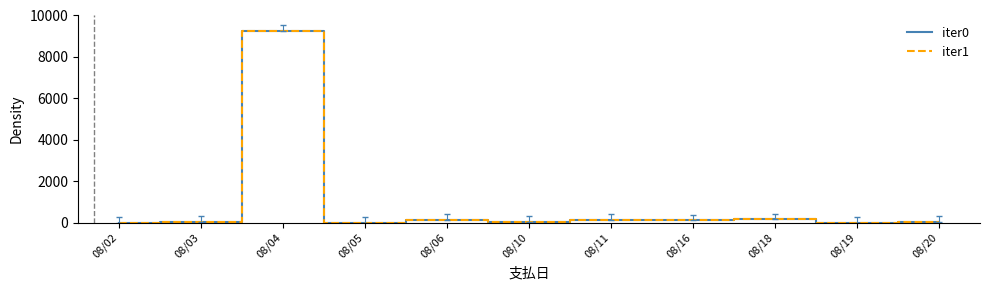

At which category is the sum across all series the highest?

08/04